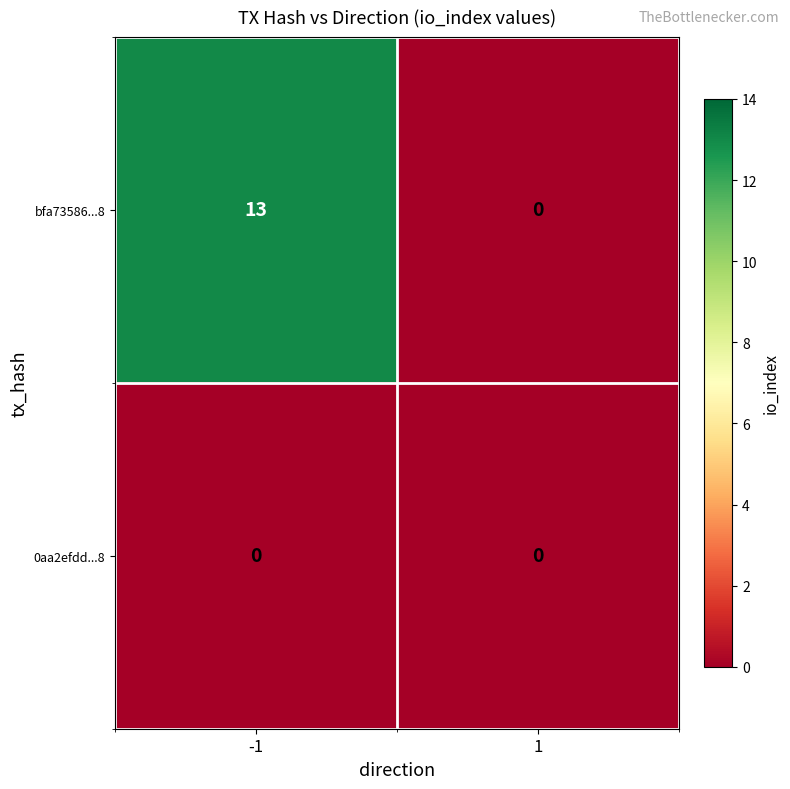

List the series in order of their overall mean, highest first.

bfa73586...8, 0aa2efdd...8